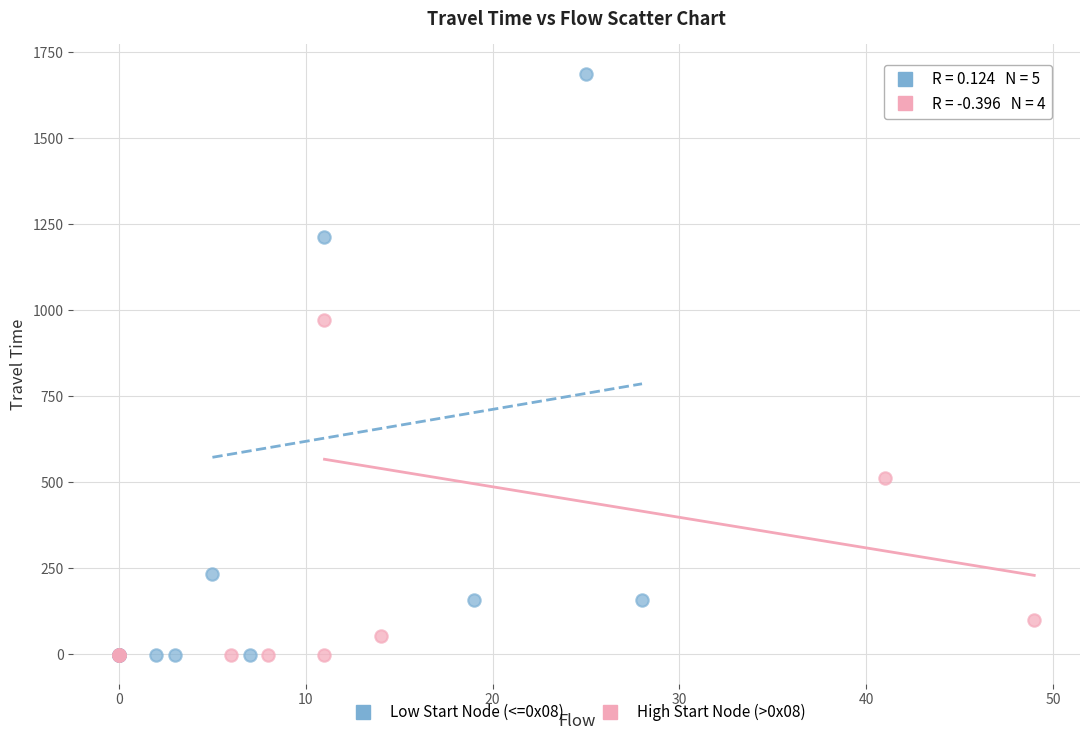

Which series contains the highest Y value?

Low Start Node (<=0x08)